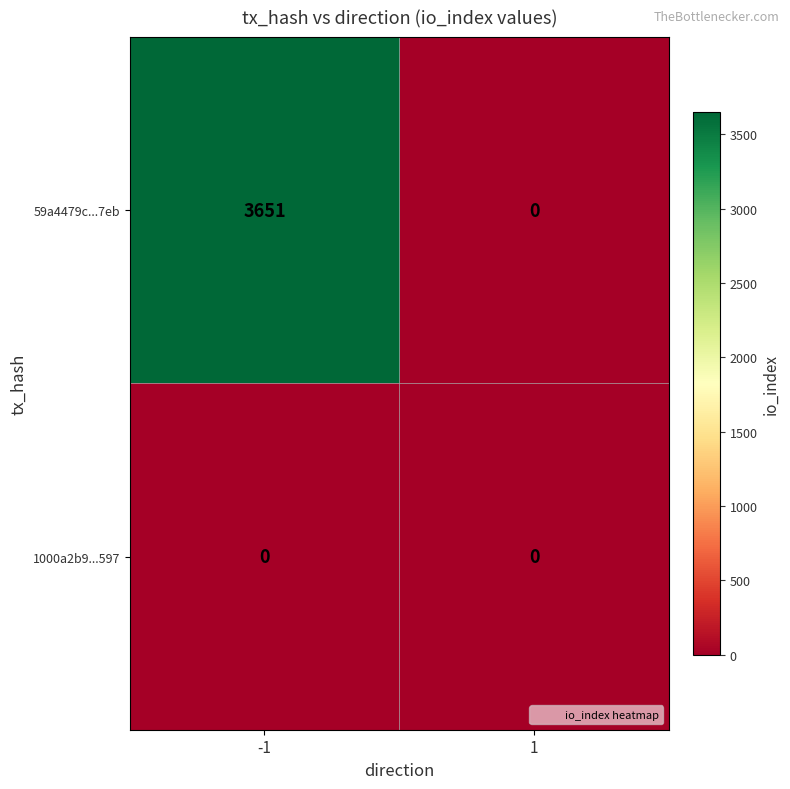

At how many categories does at least one series exceed 540?

1